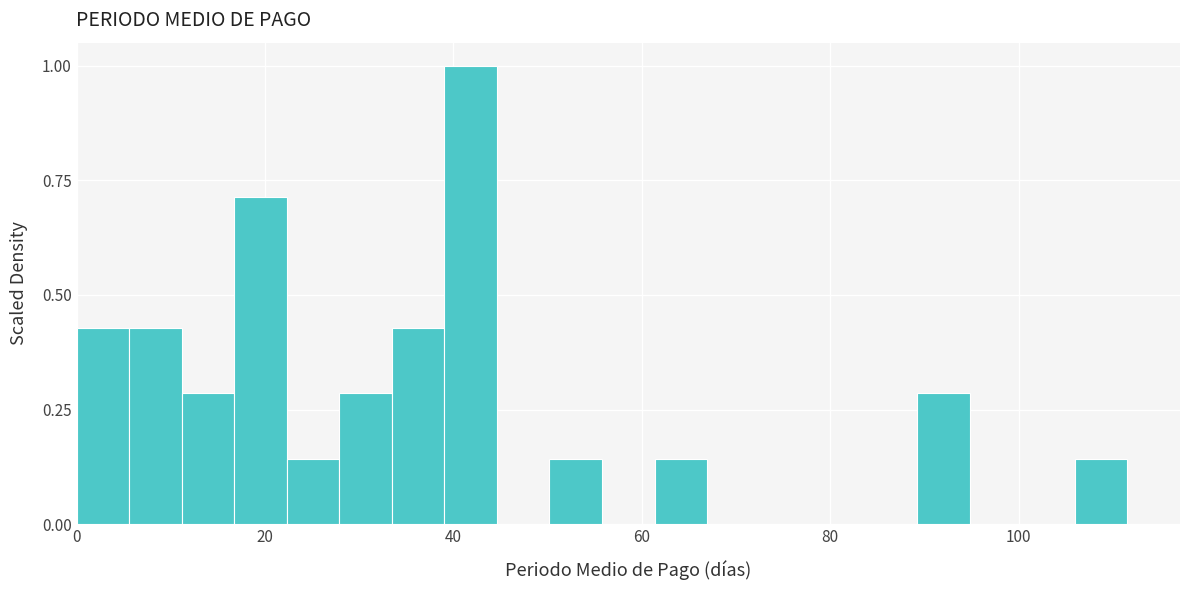

Read against the x-axis, roughly where is the centre of the tallest bar?

42